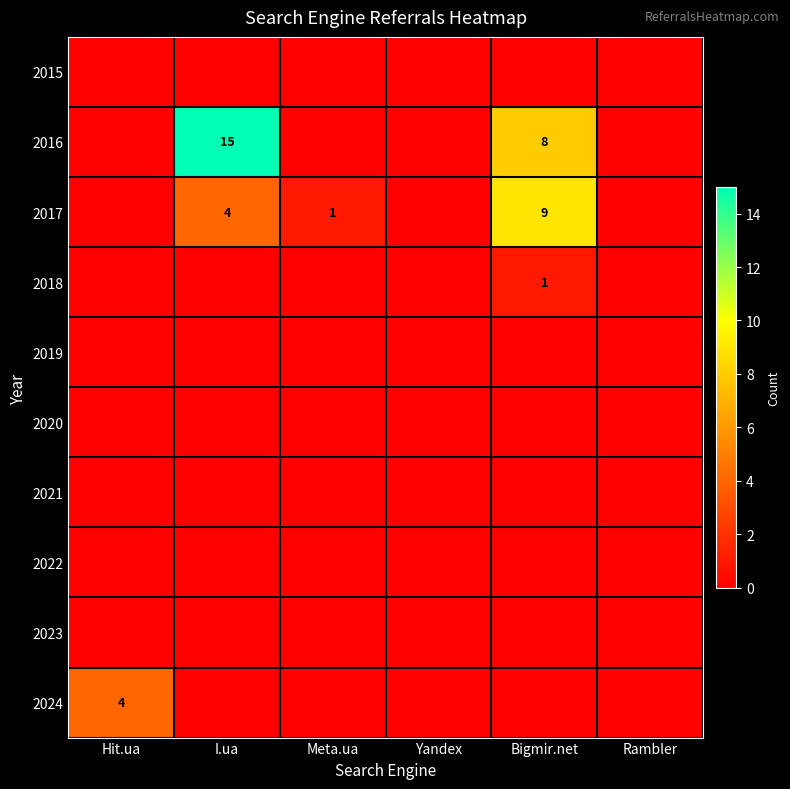

The value of 2017 at Bigmir.net is 3. True or false?

False